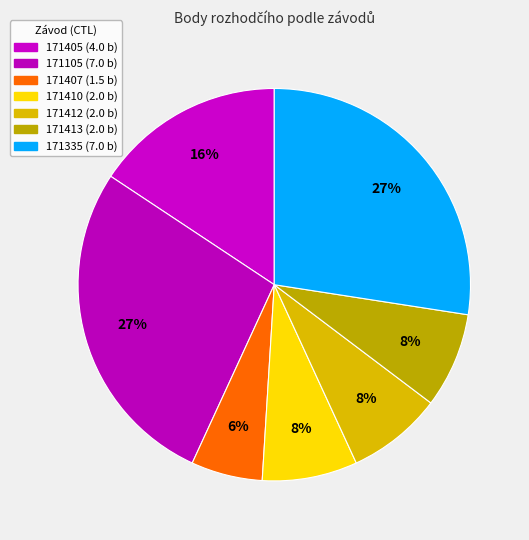

To the nearest percent, what percentage of the pie is 171410?

8%